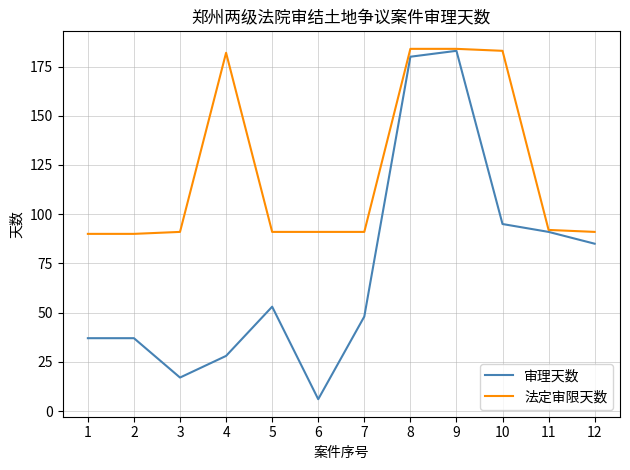

The 法定审限天数 series shows 153 at 5. True or false?

False